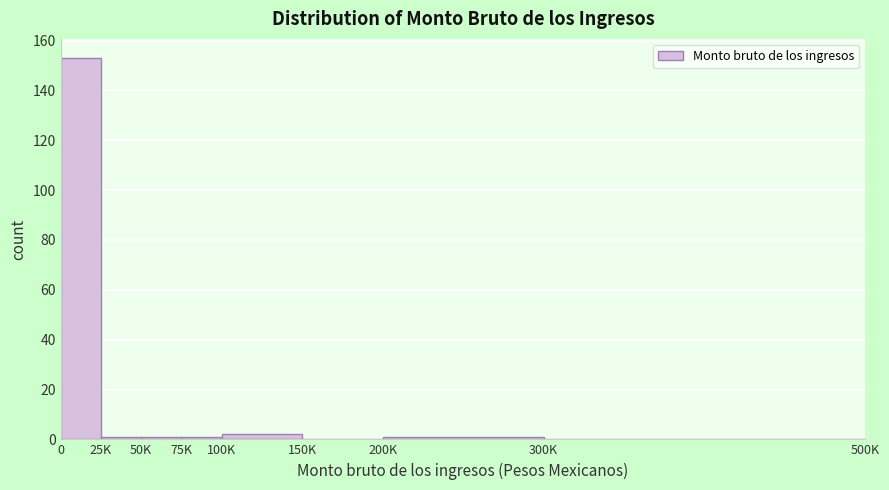

Reading right to left, extract all data points from this chart.

300K=0	200K=1	150K=0	100K=2	75K=1	50K=1	25K=1	0=153